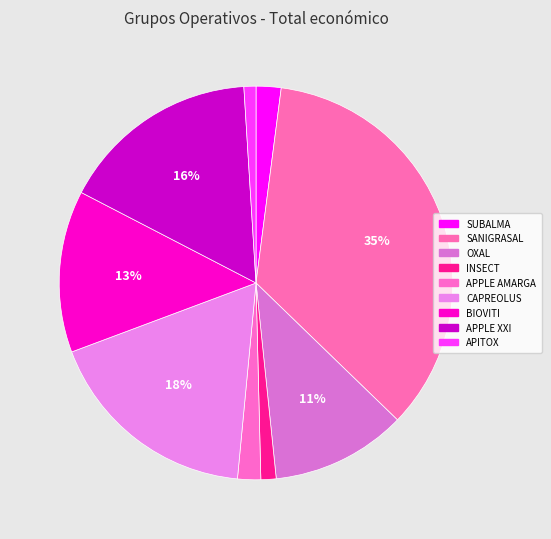

How many segments does this pie chart have?

9